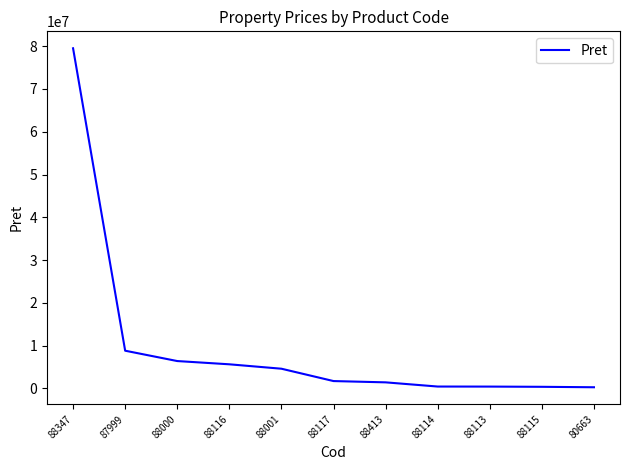

How many categories are shown in the chart?

11